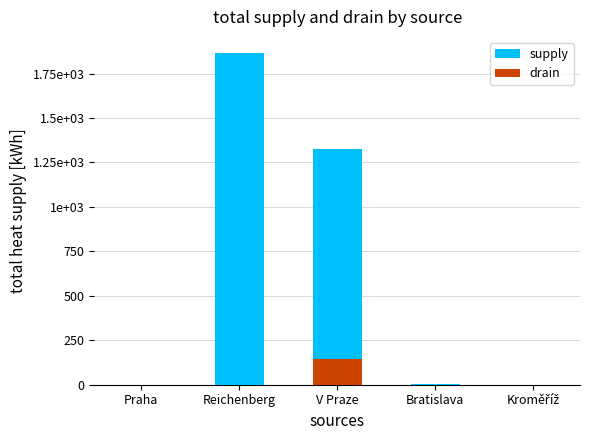

Reading right to left, what are all the values shown in this chart?

supply: 1	2	1327	1863	1
drain: 0	0	142	0	0